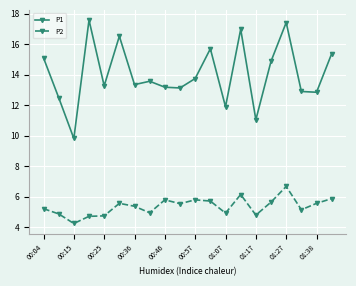

List the series in order of their overall mean, highest first.

P1, P2